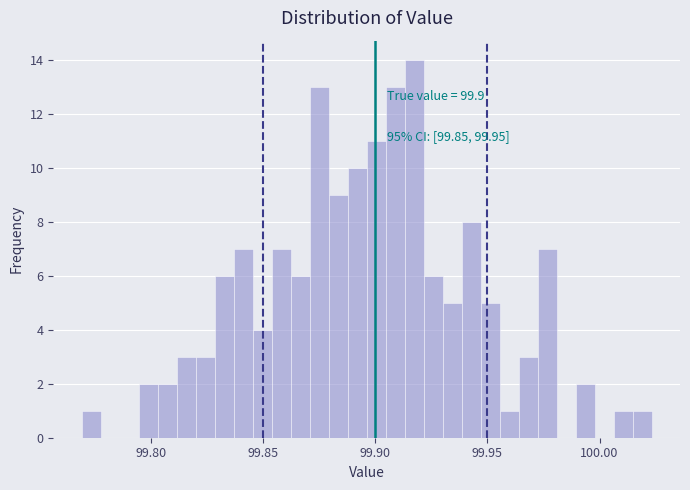

Around what value on the x-axis is the tallest bar? Give the approximate position of its centre, as read against the axis.

99.915